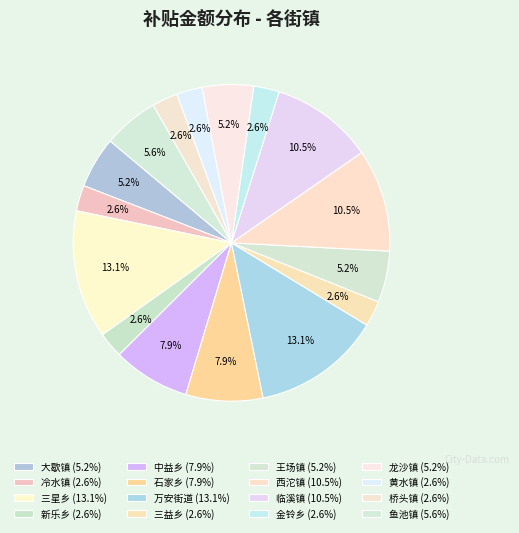

To the nearest percent, what is the combined percentage of 冷水镇 and 鱼池镇?

8%